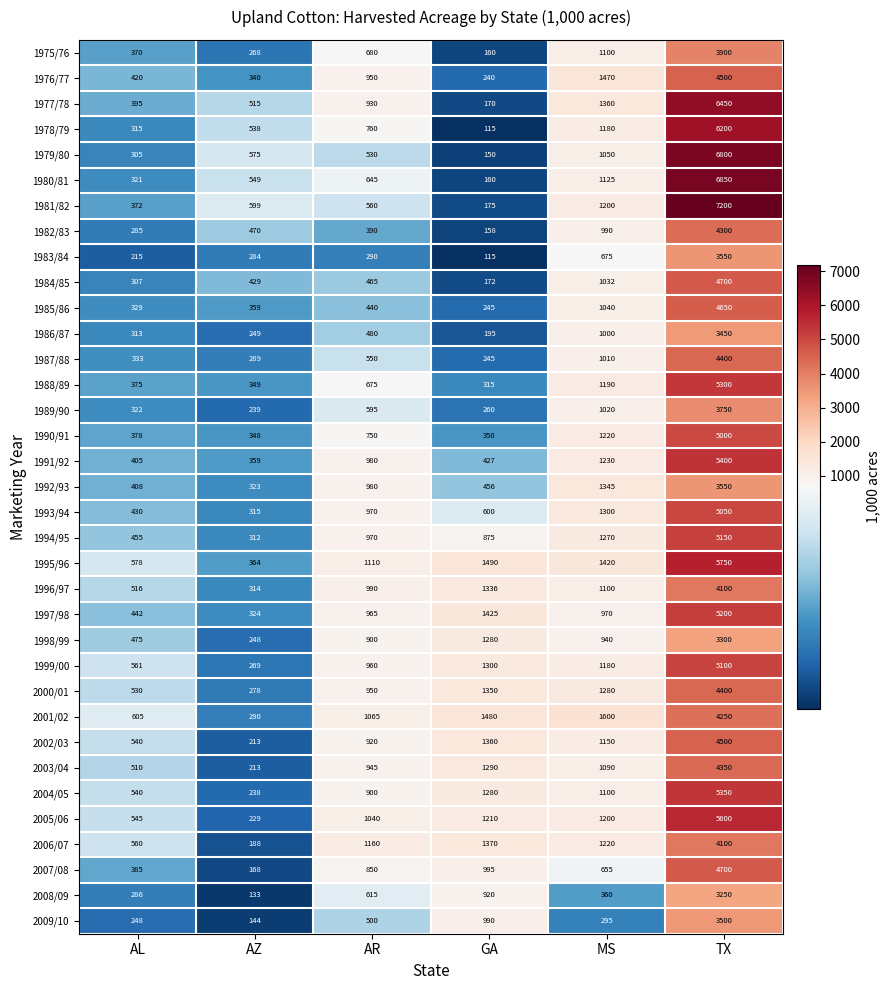

How many data points does each series have?

6